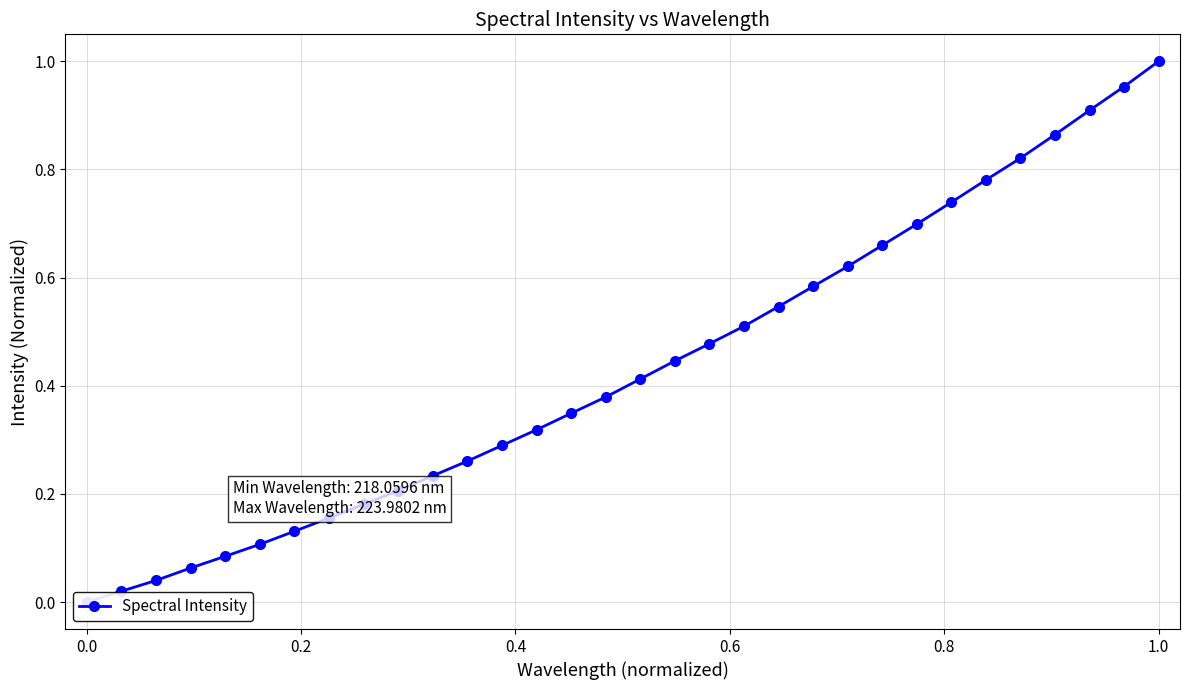

How many values are above zero?

31